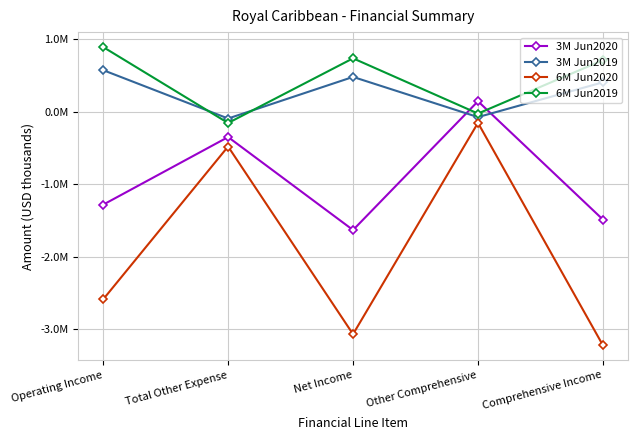

The value of 3M Jun2020 at Comprehensive Income is -1487458. True or false?

True